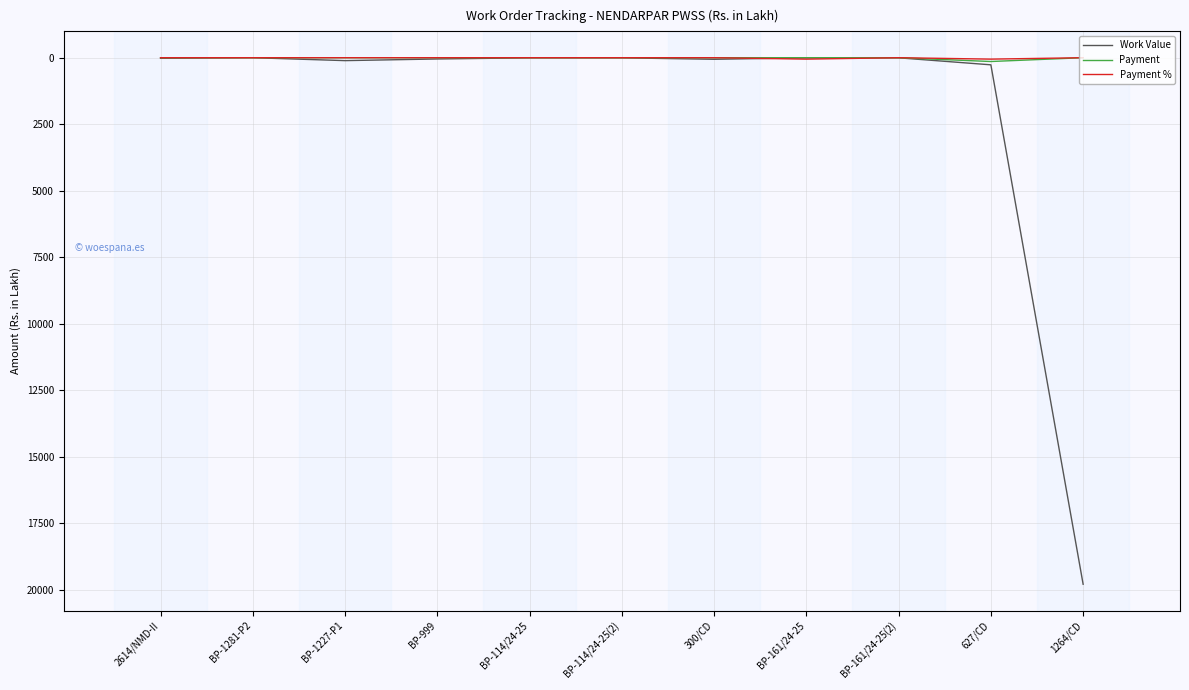

True or false: Payment % has a value of 0.0 at 1264/CD.

True